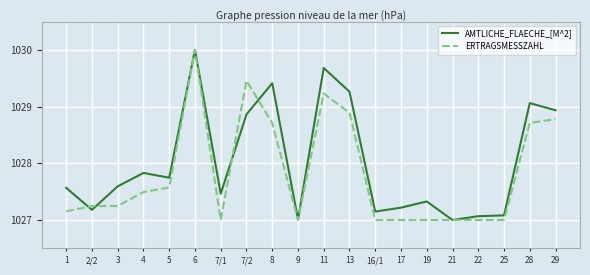

Where is ERTRAGSMESSZAHL nearest to the value 1028?

5